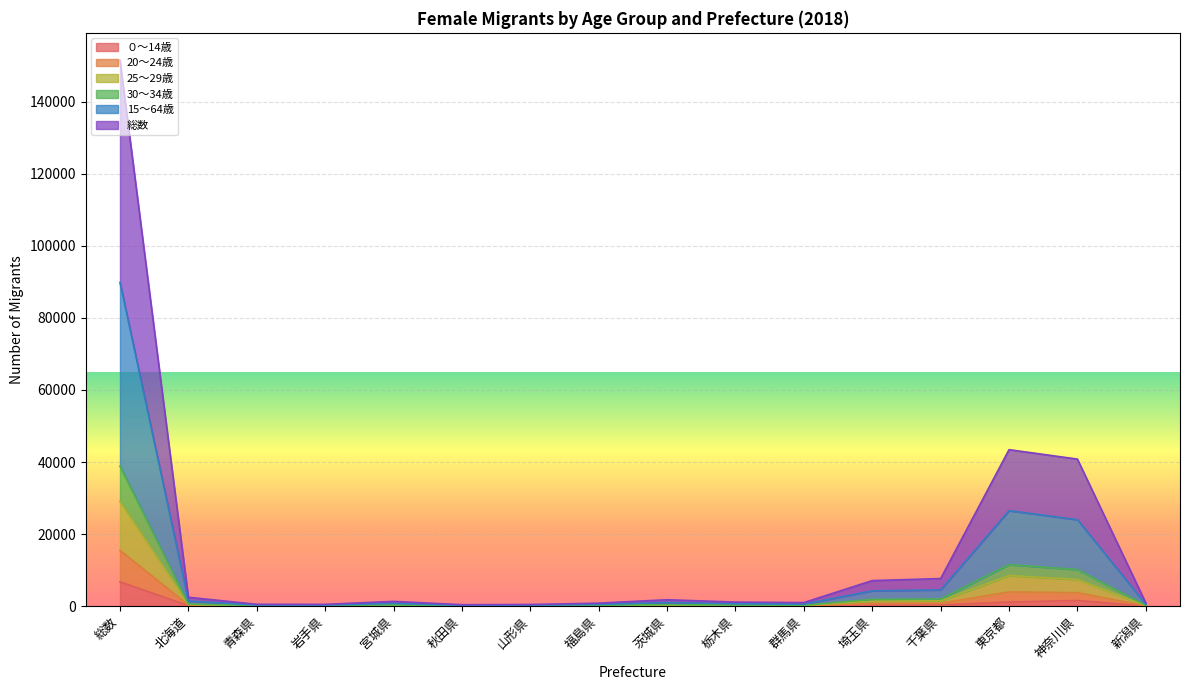

At how many categories does at least one series exceed 66375?

1